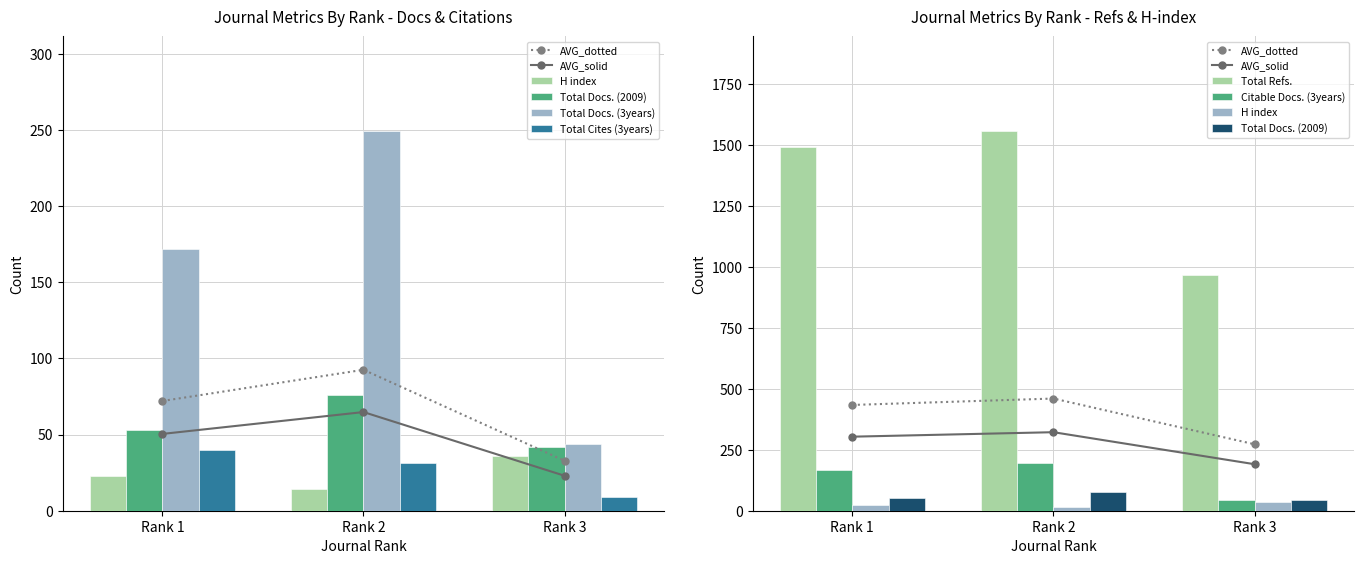

Between Rank 1 and Rank 3, which series saw the biggest shift?

Total Refs.